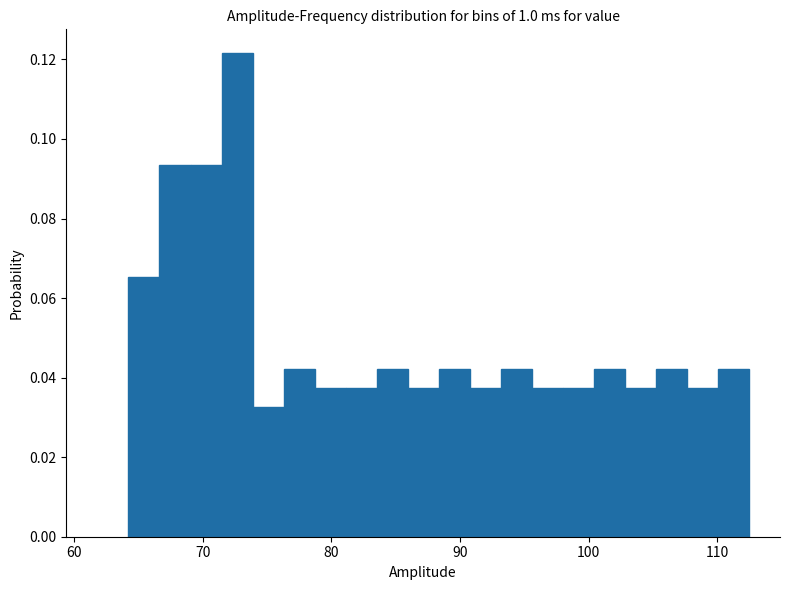

Around what value on the x-axis is the tallest bar? Give the approximate position of its centre, as read against the axis.

73